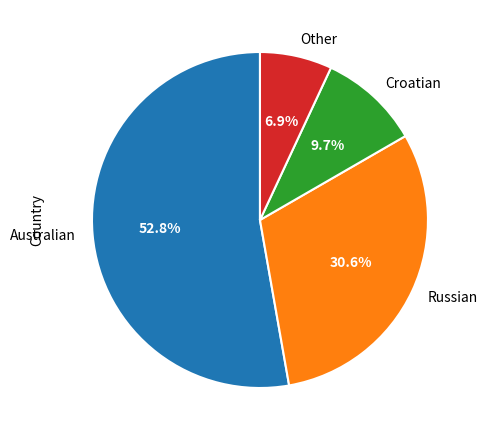

To the nearest percent, what is the combined percentage of Australian and Croatian?

62%